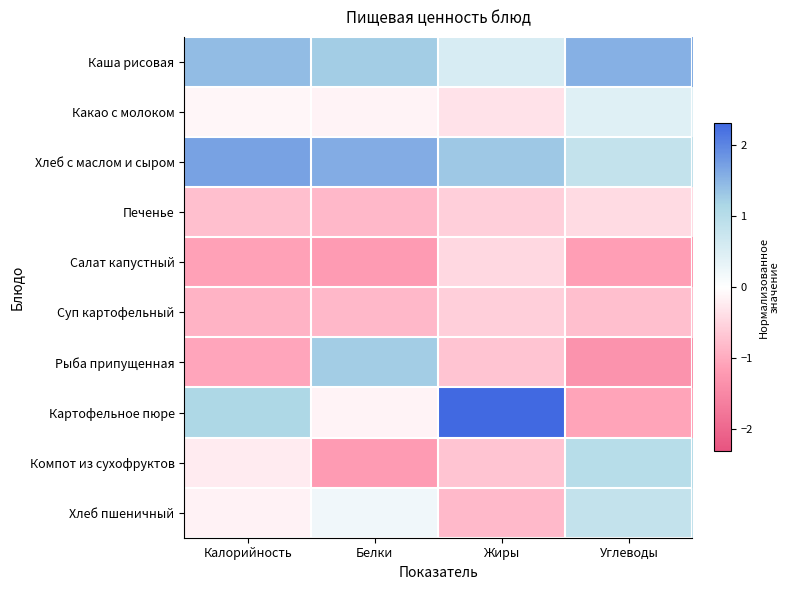

Reading left to right, list all the values displayed in this chart.

Каша рисовая: Калорийность=1.4	Белки=1.3	Жиры=0.6	Углеводы=1.6
Какао с молоком: Калорийность=-0.1	Белки=-0.1	Жиры=-0.3	Углеводы=0.4
Хлеб с маслом и сыром: Калорийность=1.7	Белки=1.6	Жиры=1.3	Углеводы=0.8
Печенье: Калорийность=-0.7	Белки=-0.8	Жиры=-0.6	Углеводы=-0.4
Салат капустный: Калорийность=-1.1	Белки=-1.2	Жиры=-0.5	Углеводы=-1.1
Суп картофельный: Калорийность=-0.9	Белки=-0.8	Жиры=-0.6	Углеводы=-0.7
Рыба припущенная: Калорийность=-1.1	Белки=1.3	Жиры=-0.7	Углеводы=-1.3
Картофельное пюре: Калорийность=1.1	Белки=-0.1	Жиры=2.3	Углеводы=-1.1
Компот из сухофруктов: Калорийность=-0.2	Белки=-1.2	Жиры=-0.7	Углеводы=1.0
Хлеб пшеничный: Калорийность=-0.1	Белки=0.2	Жиры=-0.8	Углеводы=0.8